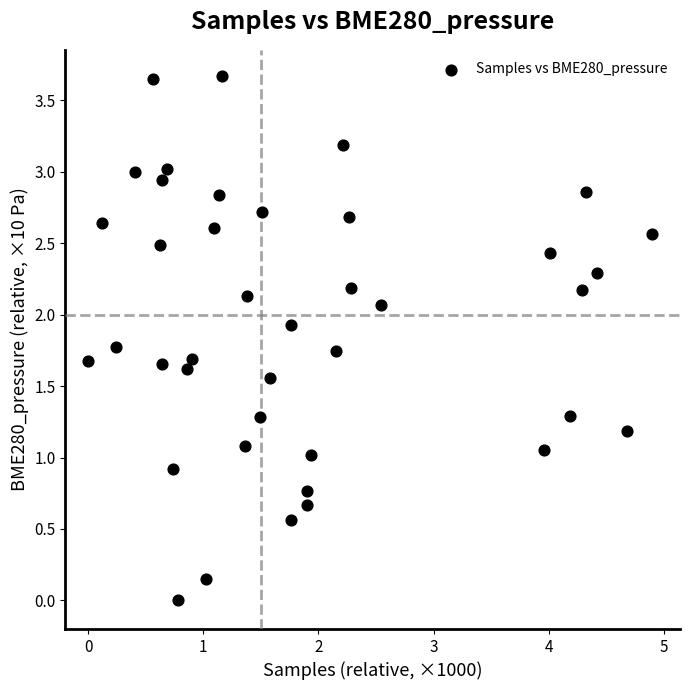

What is the range of Y values (max minus min)?

3.7